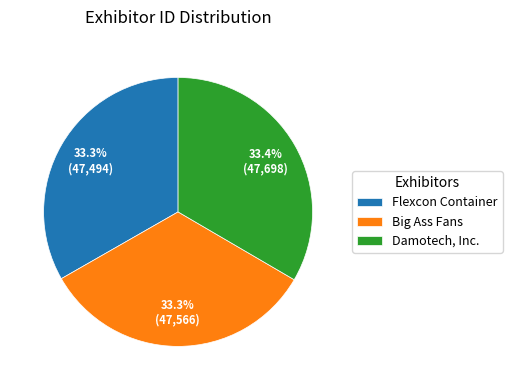

Combined, what portion of the pie is Big Ass Fans and Damotech, Inc.?

66.7%